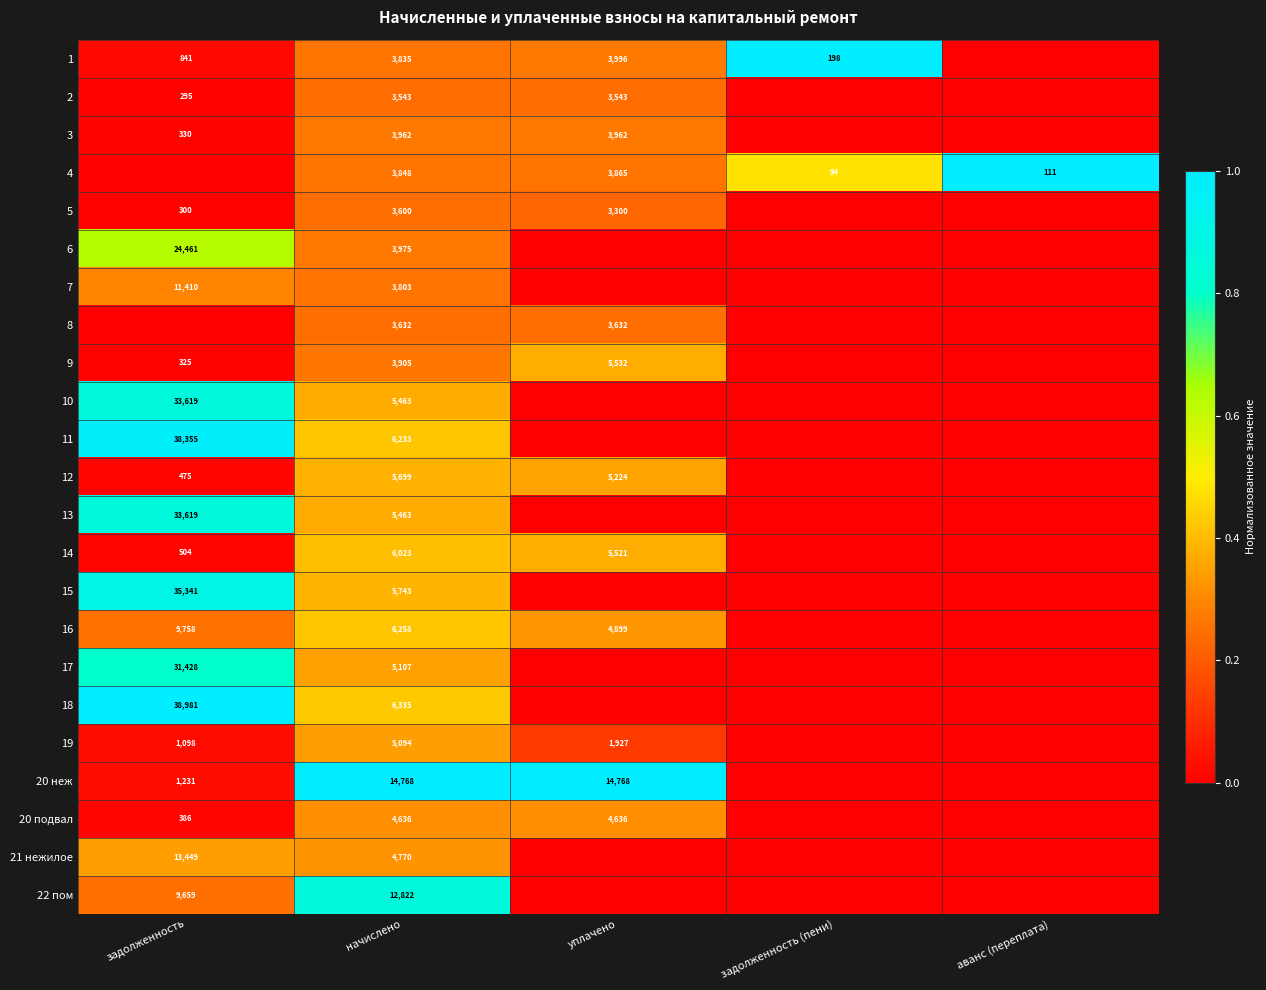

What is the difference between the highest and lowest values at начислено?

11225